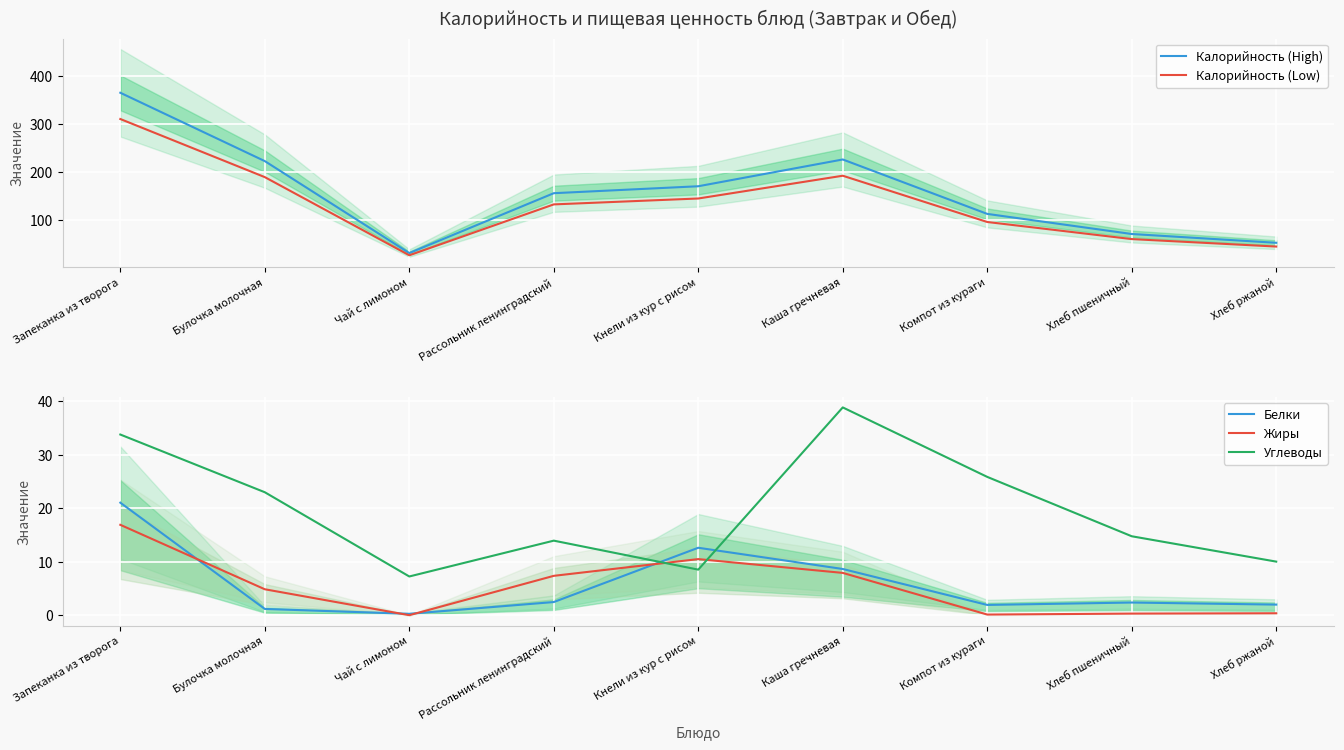

Where does the Калорийность (High) series first go above 155?

Запеканка из творога